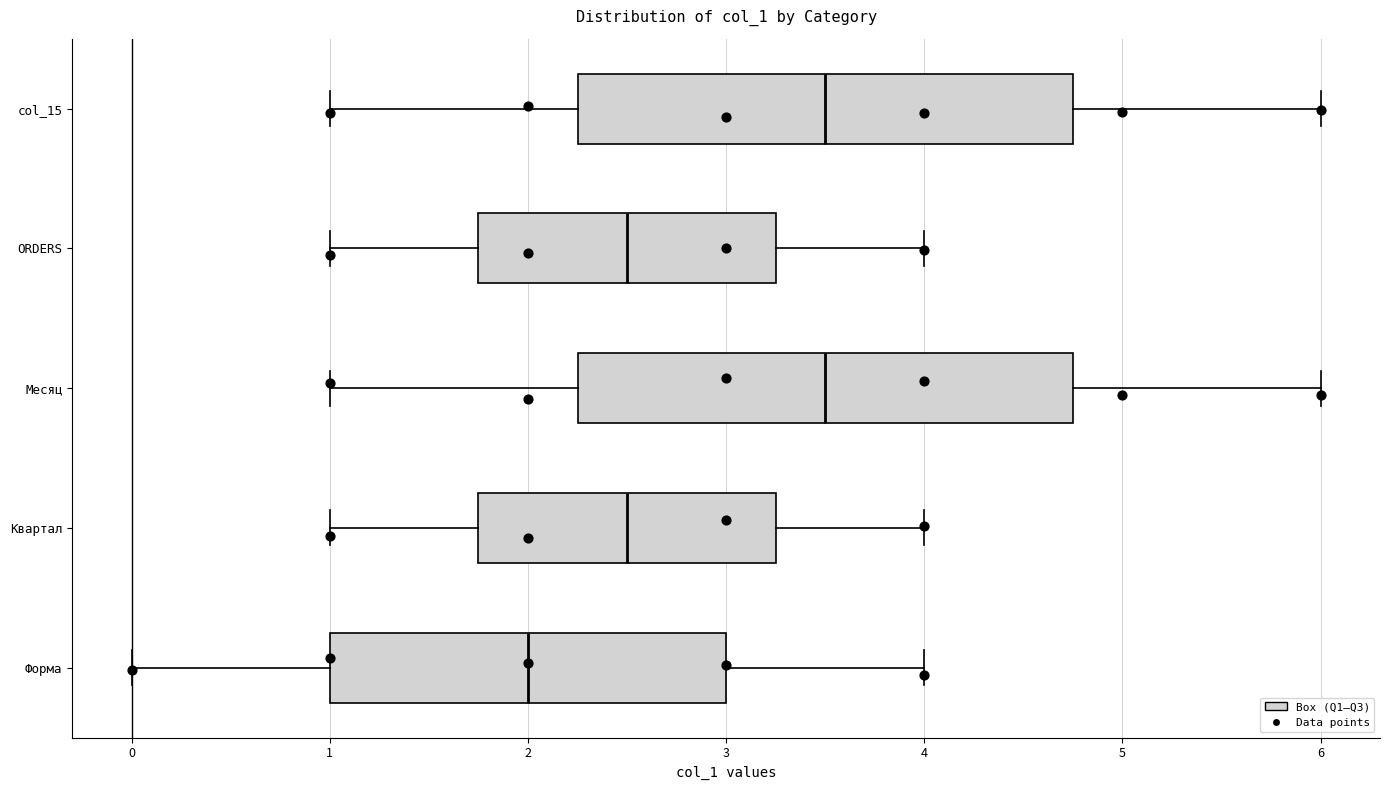

Where does the right whisker of the box for ORDERS end on the x-axis? The values are not printed on the chart, so give them approximately, as read against the axis.

4.0